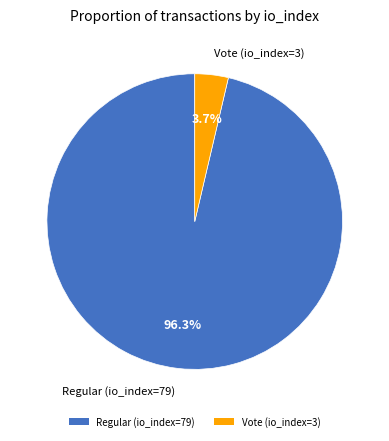

Between Regular (io_index=79) and Vote (io_index=3), which is larger?

Regular (io_index=79)